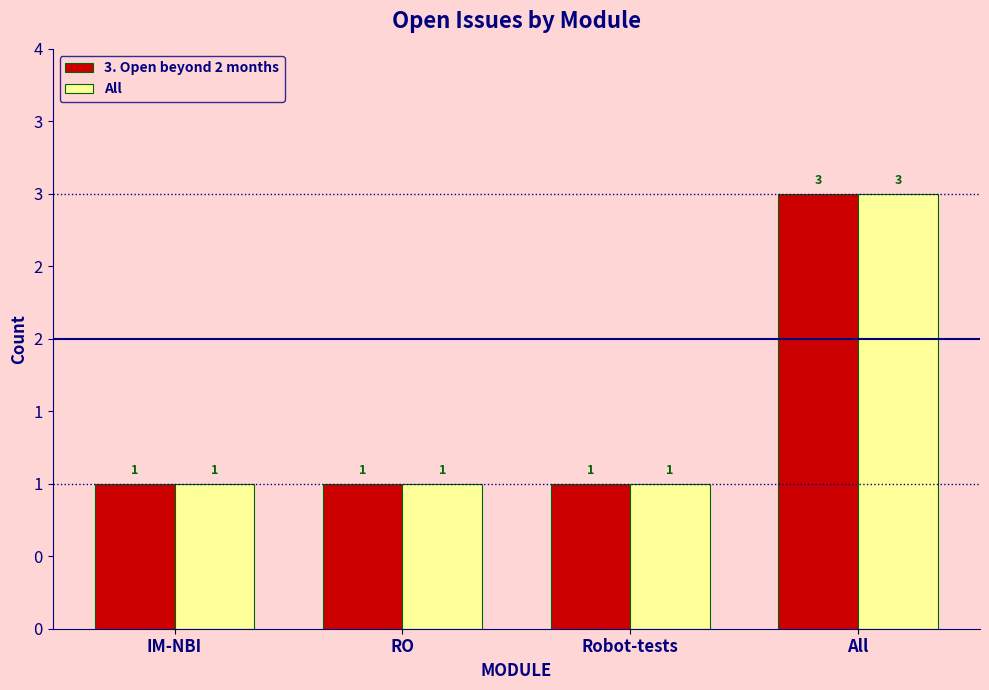

At which category does the chart reach its minimum across all series?

IM-NBI